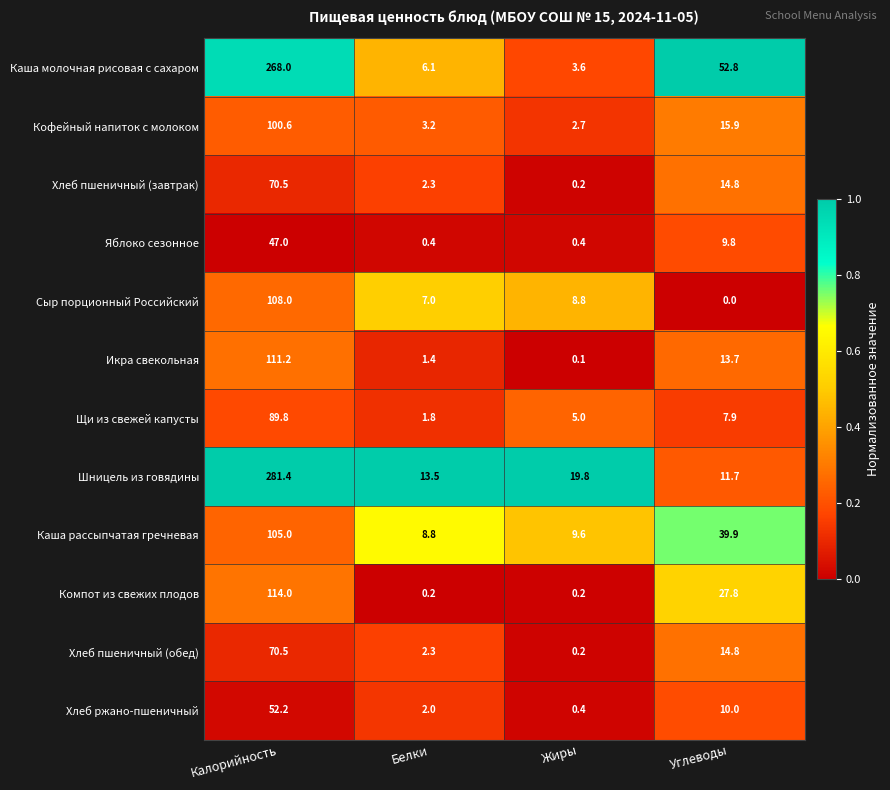

Rank the categories by Шницель из говядины value from lowest to highest.

Углеводы, Белки, Жиры, Калорийность